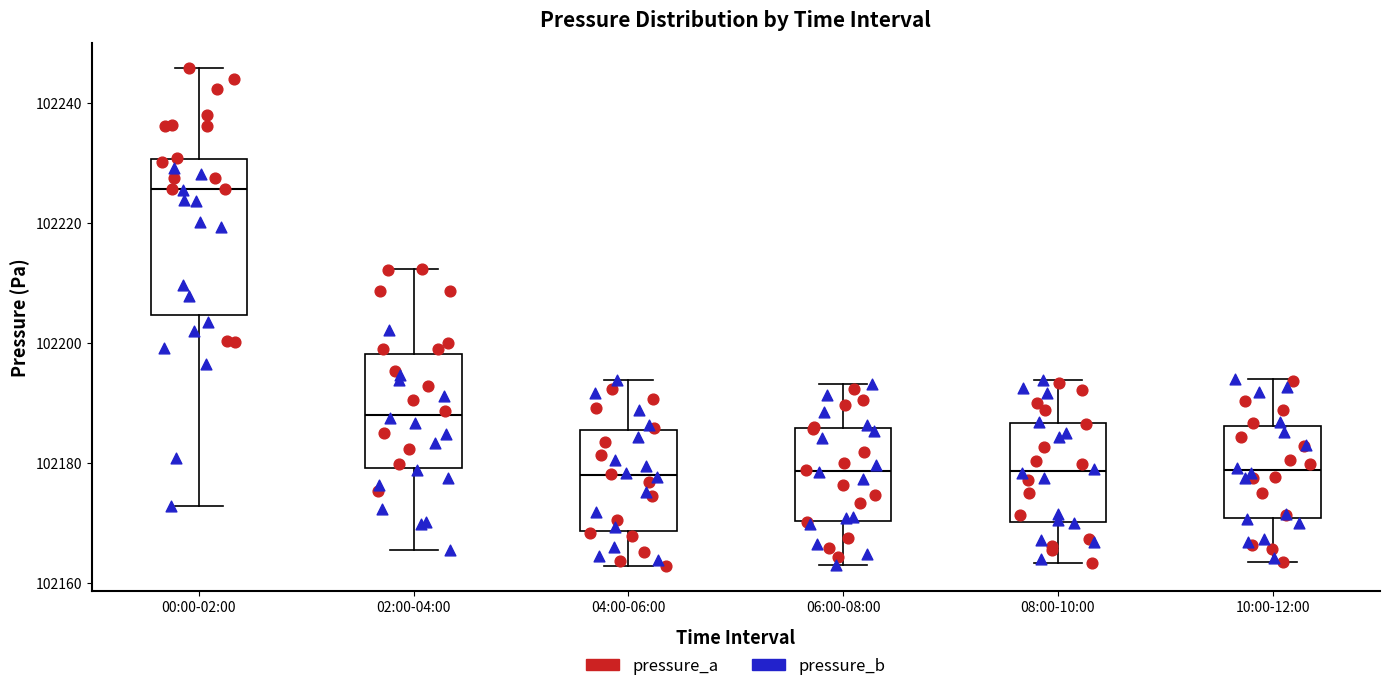

Which box is the tallest, from its lower edge to its upper edge?

00:00-02:00